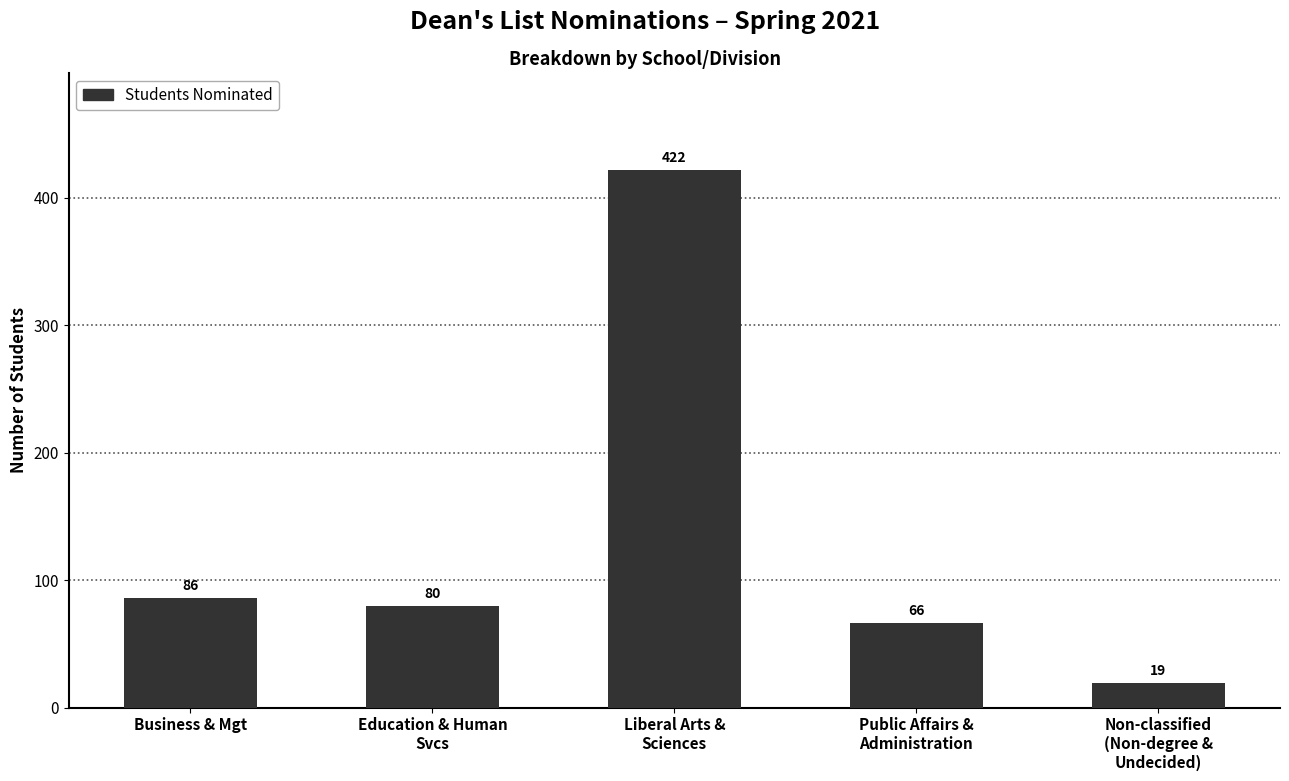

What is the minimum value shown in the chart?

19